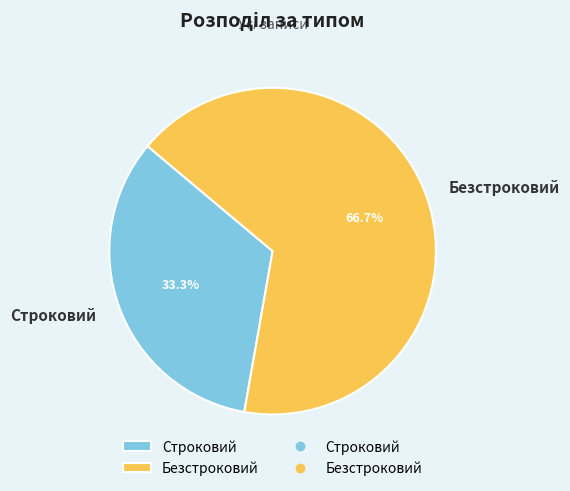

Rank the categories by value from lowest to highest.

Строковий, Безстроковий